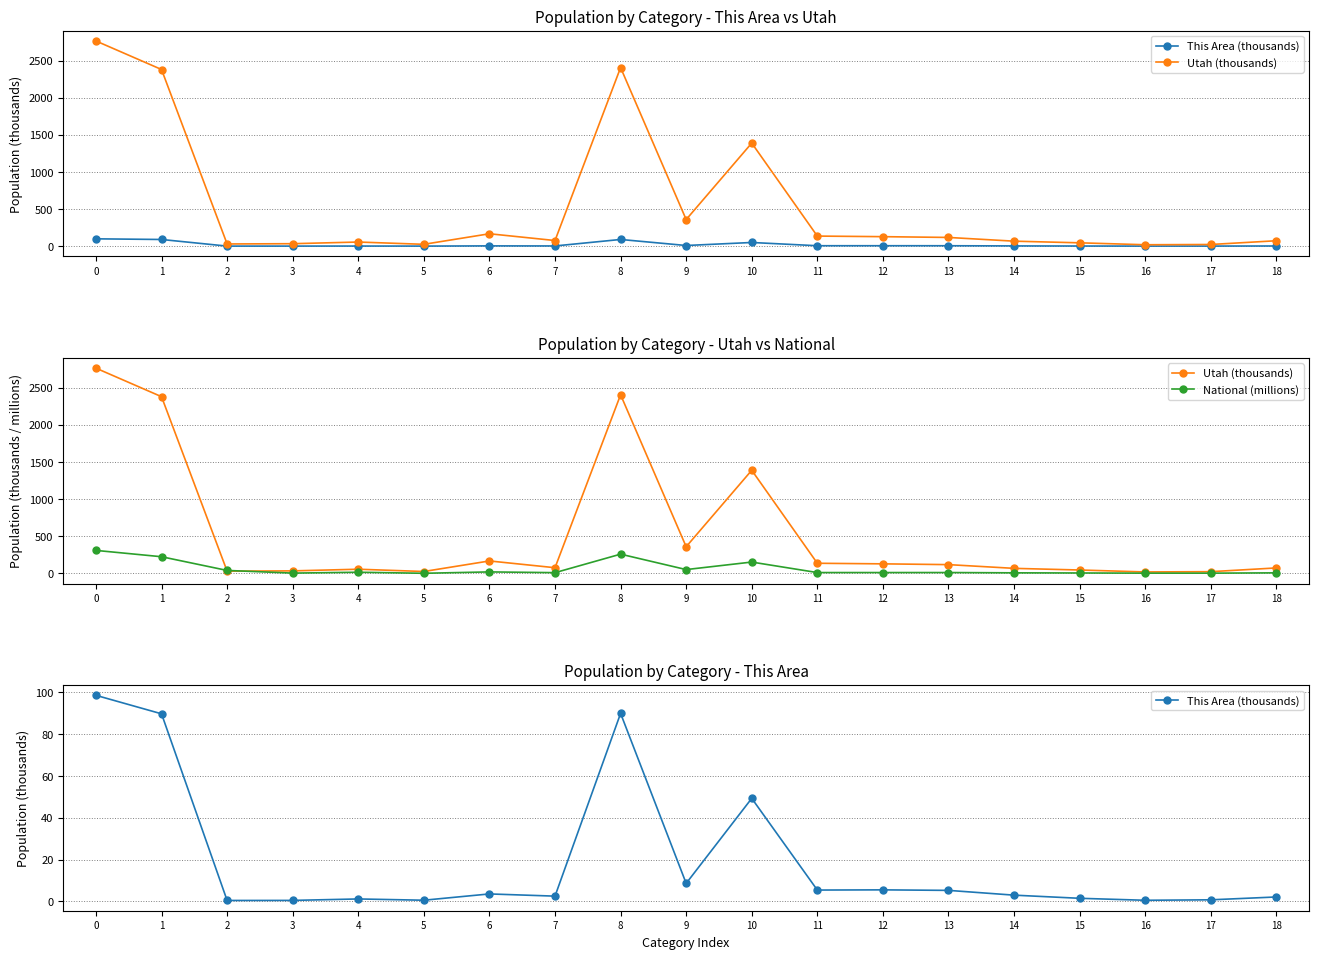

What is the total value across all series at 8?

2753.7